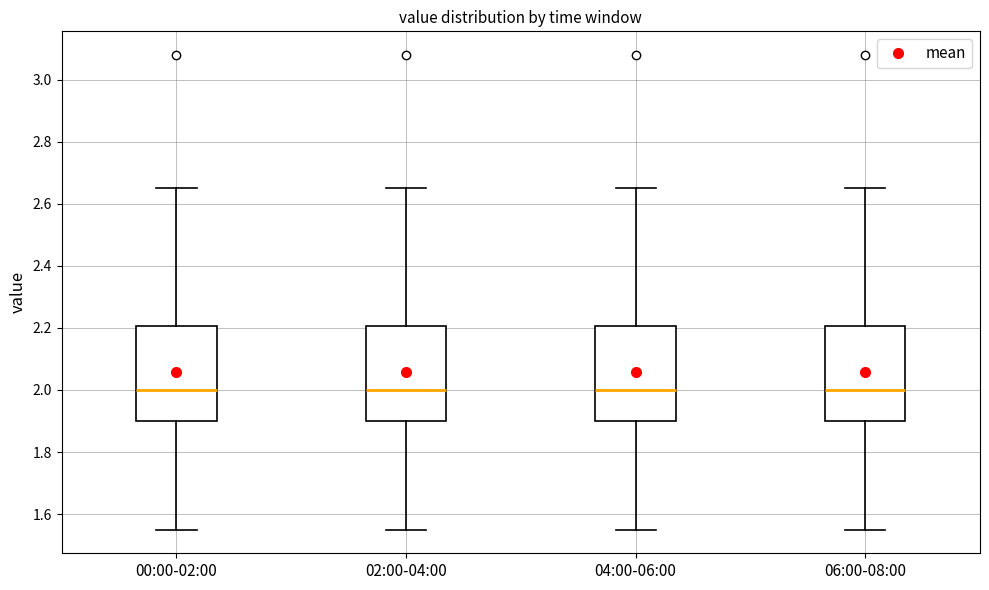

Reading left to right, read every box against the y-axis: the position of its median line, the range the box covers, and the ends of its whiskers. The values are not printed on the chart, so give them approximately, as read against the axis.

00:00-02:00: median 2.00, box 1.90 to 2.20, whiskers 1.56 to 2.66
02:00-04:00: median 2.00, box 1.90 to 2.20, whiskers 1.56 to 2.66
04:00-06:00: median 2.00, box 1.90 to 2.20, whiskers 1.56 to 2.66
06:00-08:00: median 2.00, box 1.90 to 2.20, whiskers 1.56 to 2.66